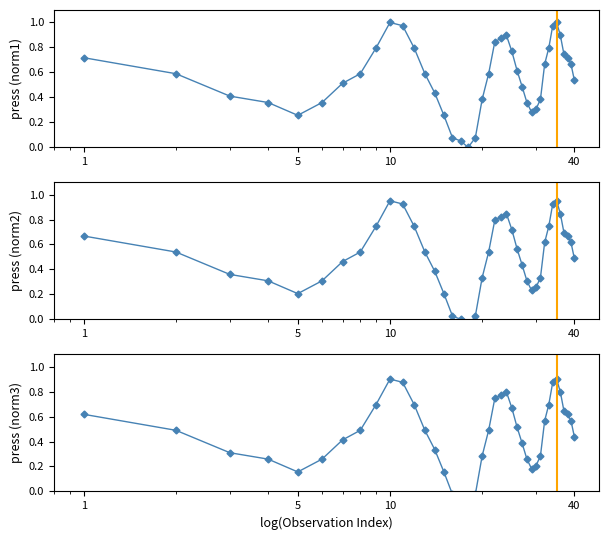

Which category has the lowest value across all series?

17